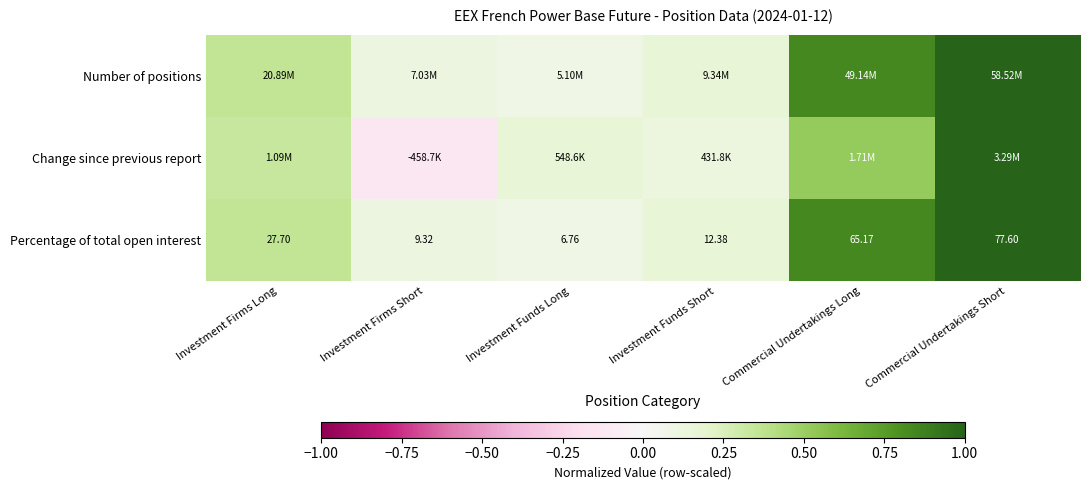

Which category has the lowest value in the Percentage of total open interest series?

Investment Funds Long